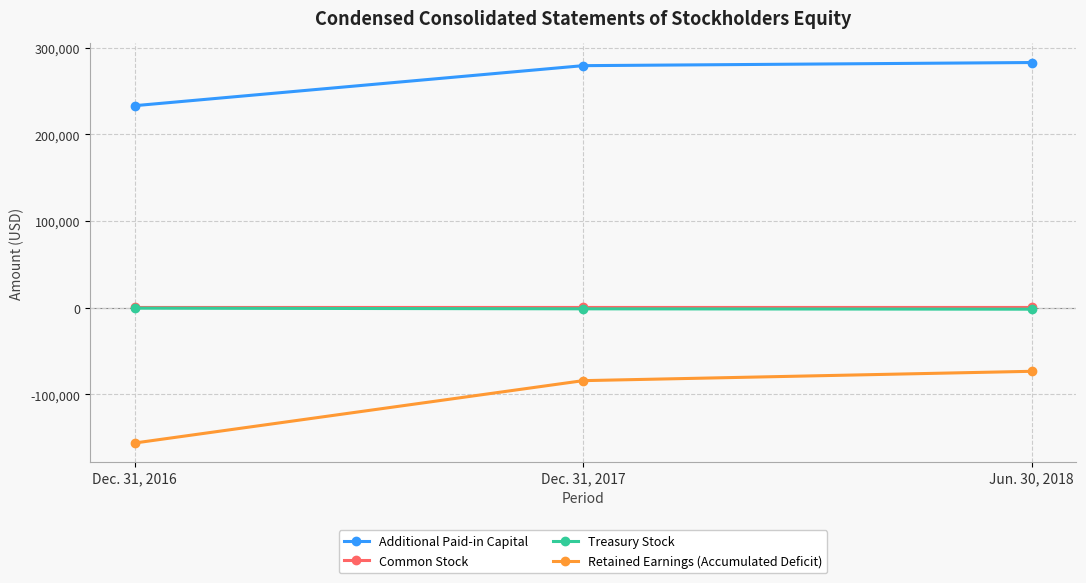

Does the chart display data point markers on the line(s)?

Yes